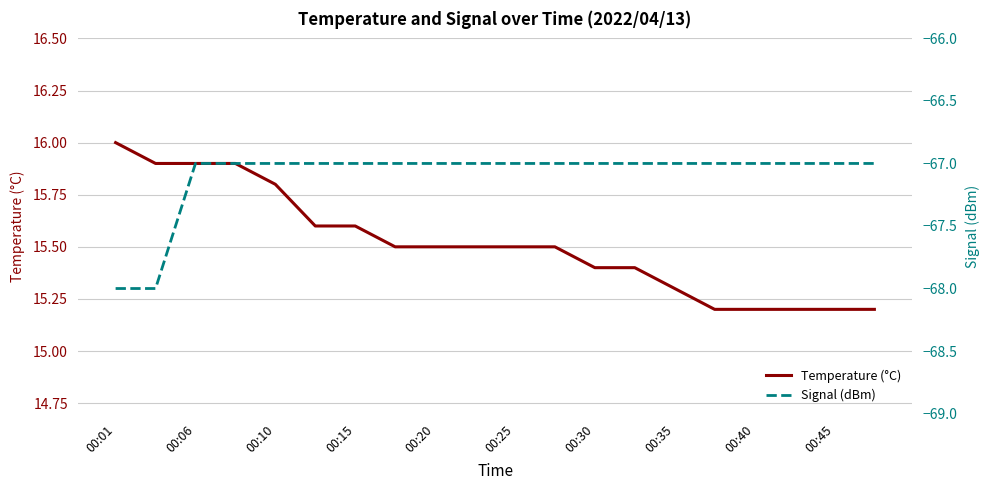

What is the lowest value of the Signal (dBm) series?

-68